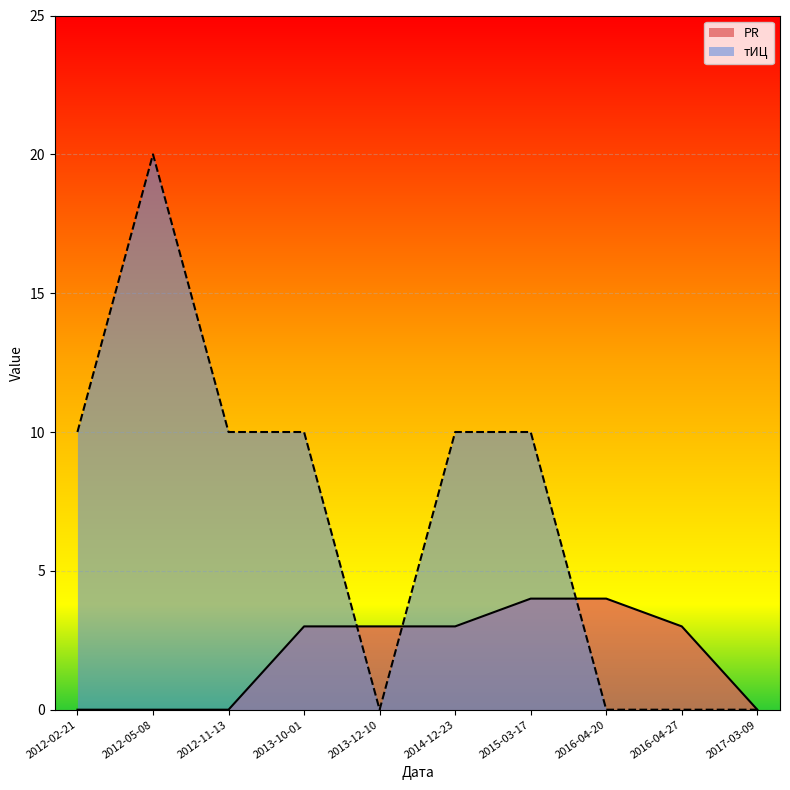

Reading left to right, what are all the values shown in this chart?

PR: 2012-02-21=0	2012-05-08=0	2012-11-13=0	2013-10-01=3	2013-12-10=3	2014-12-23=3	2015-03-17=4	2016-04-20=4	2016-04-27=3	2017-03-09=0
тИЦ: 2012-02-21=10	2012-05-08=20	2012-11-13=10	2013-10-01=10	2013-12-10=0	2014-12-23=10	2015-03-17=10	2016-04-20=0	2016-04-27=0	2017-03-09=0